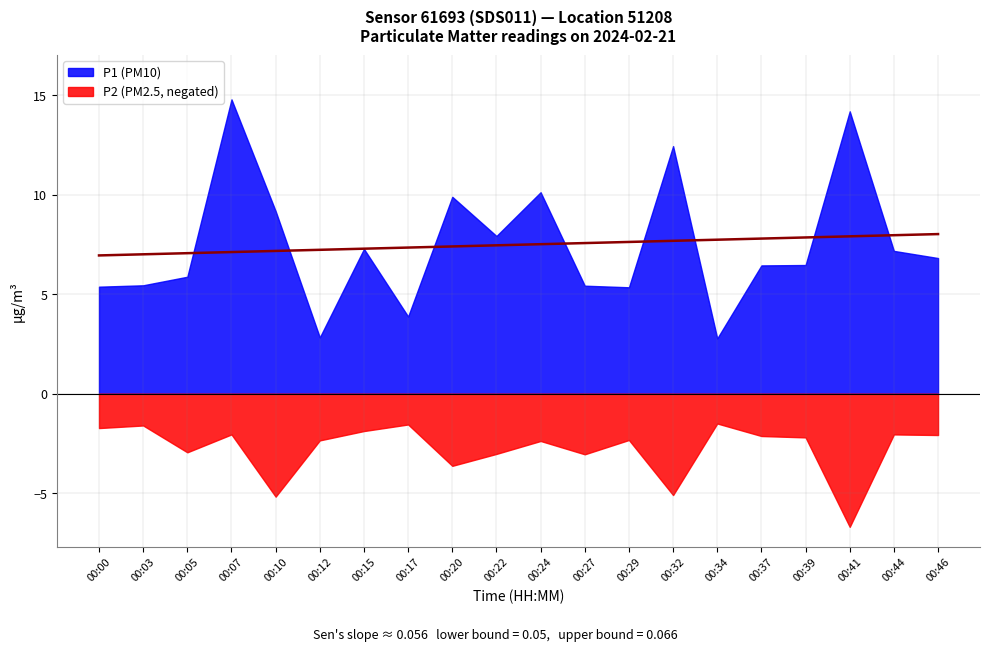

How many lines are shown in the chart?

2